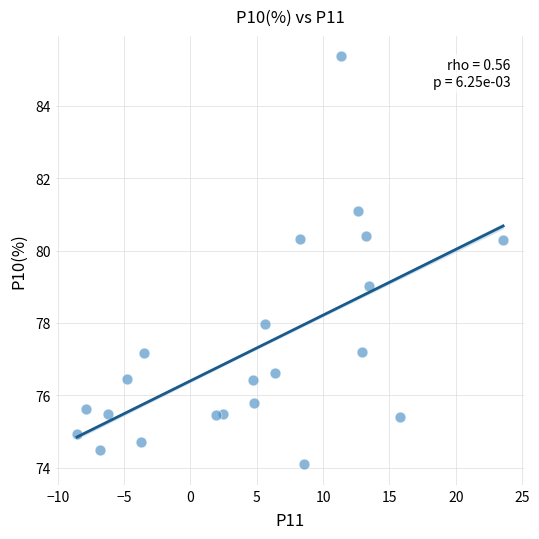

What is the range of Y values (max minus min)?

11.3